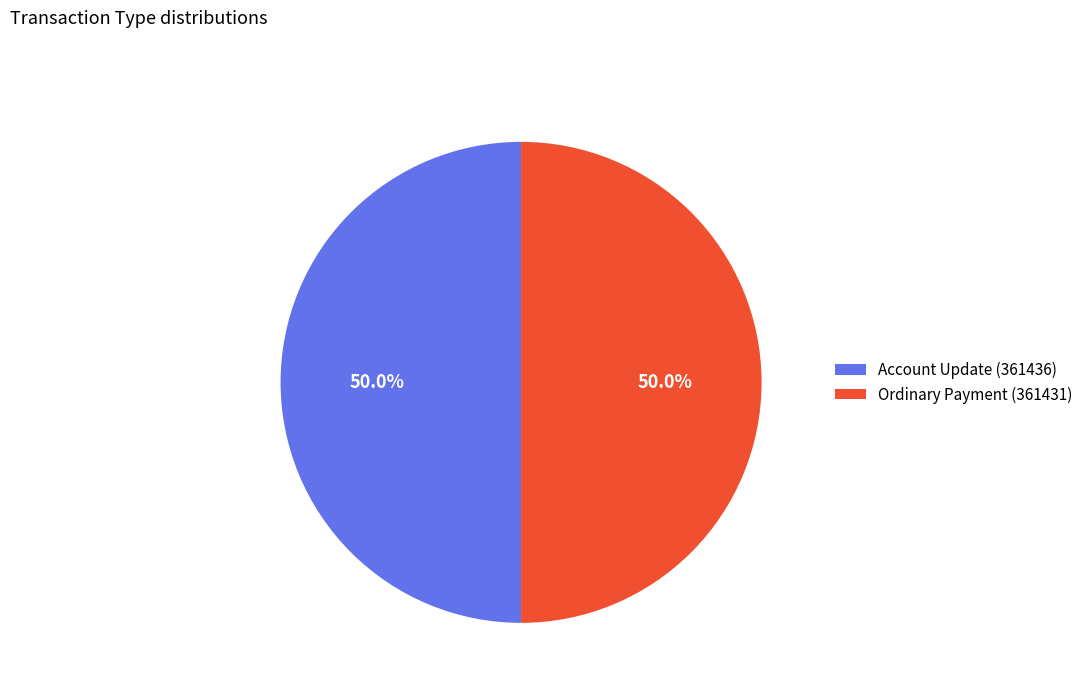

What portion of the pie excludes Account Update (361436)?

50.0%